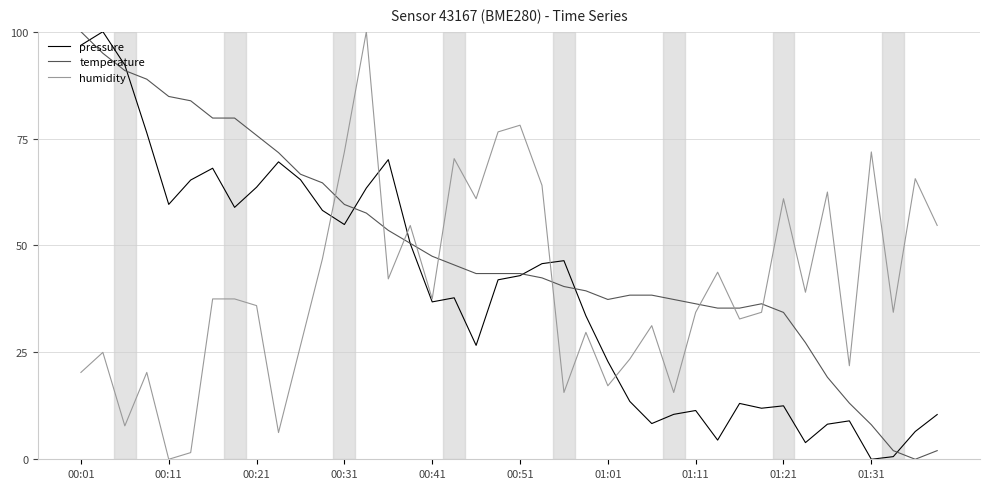

Which series has the largest total across all categories?

temperature